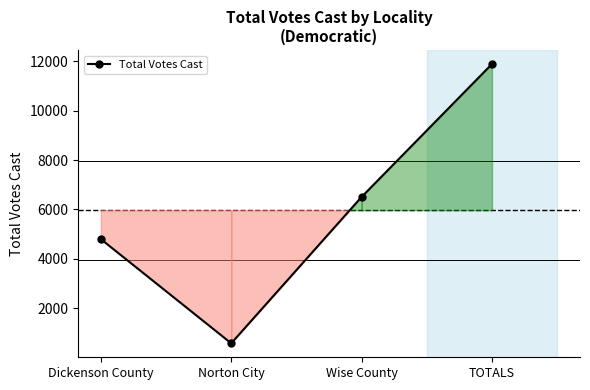

The chart shows a value of 1458 at Wise County. True or false?

False